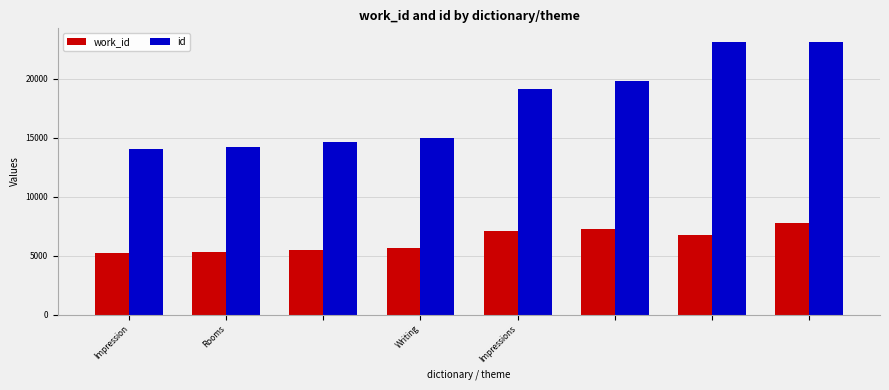

Which series has the largest total across all categories?

id